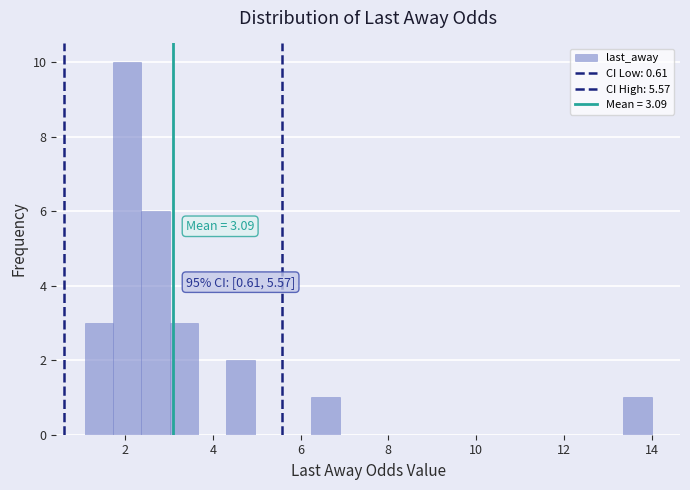

Read against the x-axis, roughly where is the centre of the tallest bar?

2.0